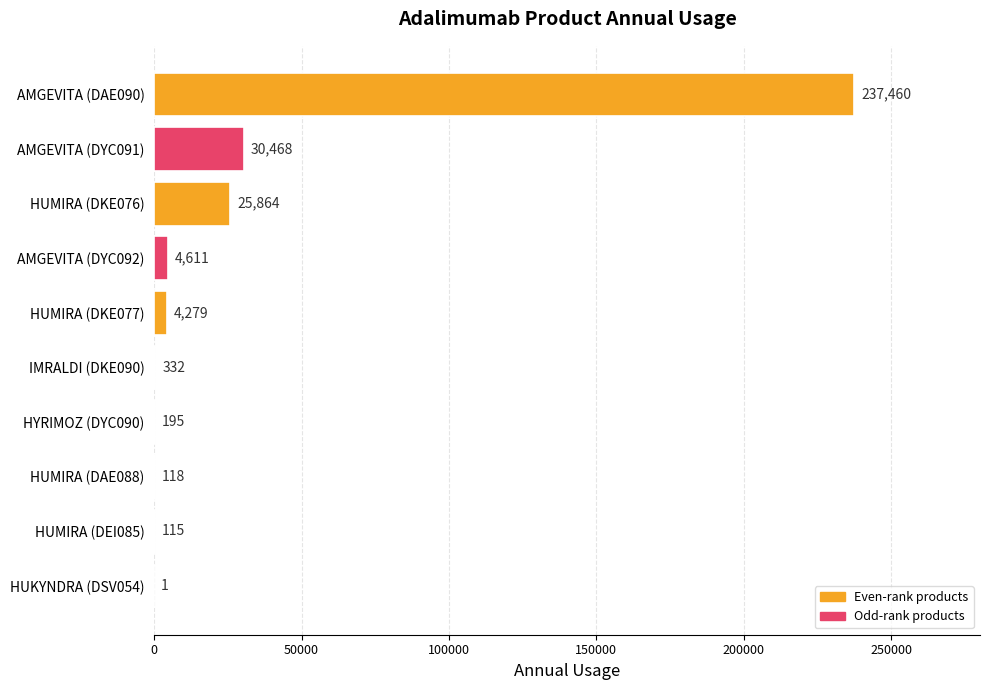

What is the sum of all values?

303443